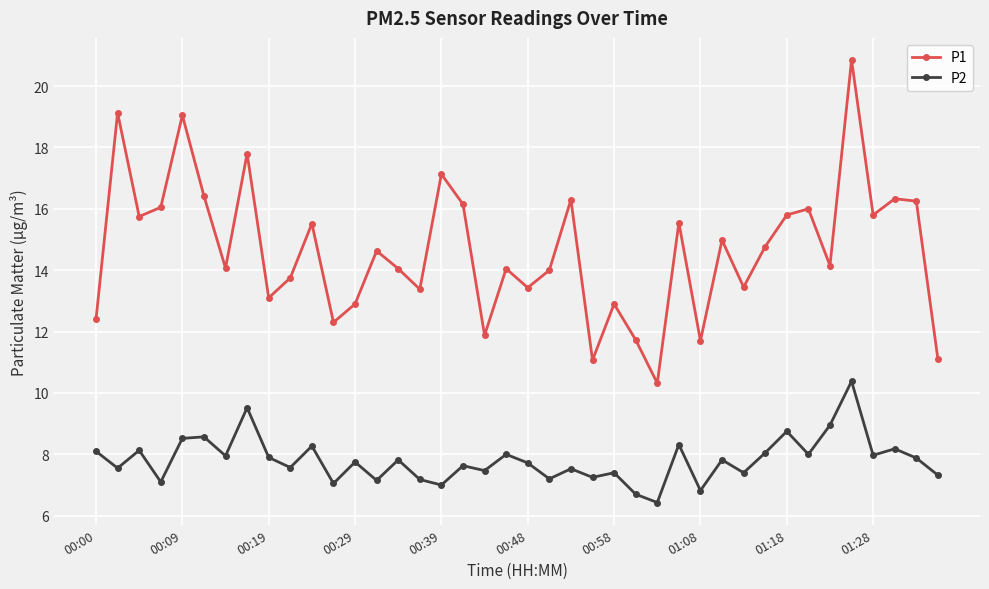

Which series has the largest range (max minus min)?

P1